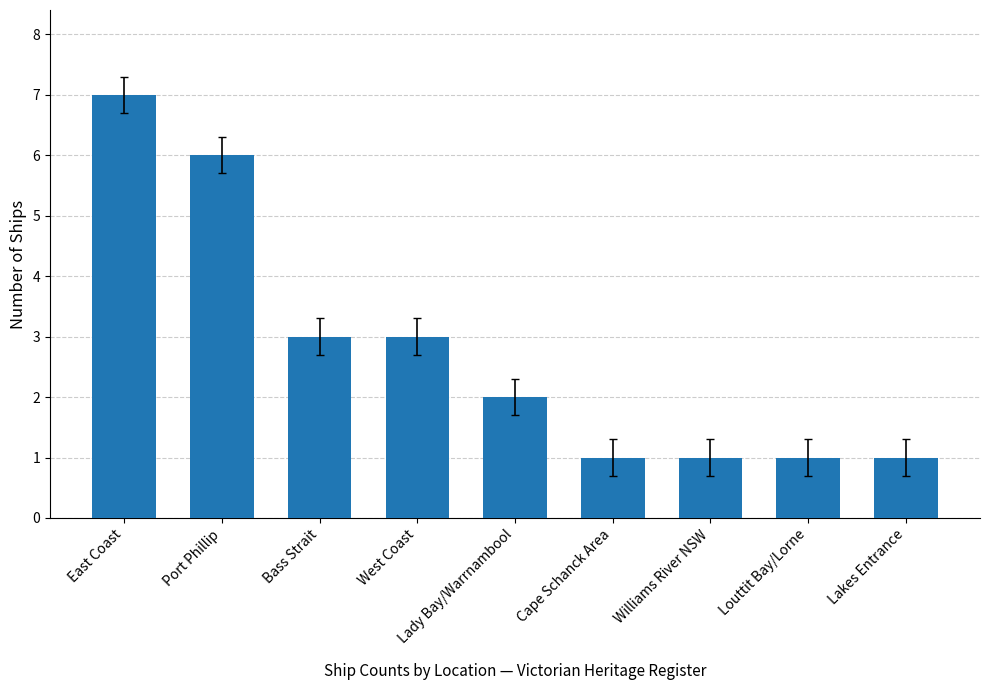

True or false: the data shows 4 at East Coast.

False